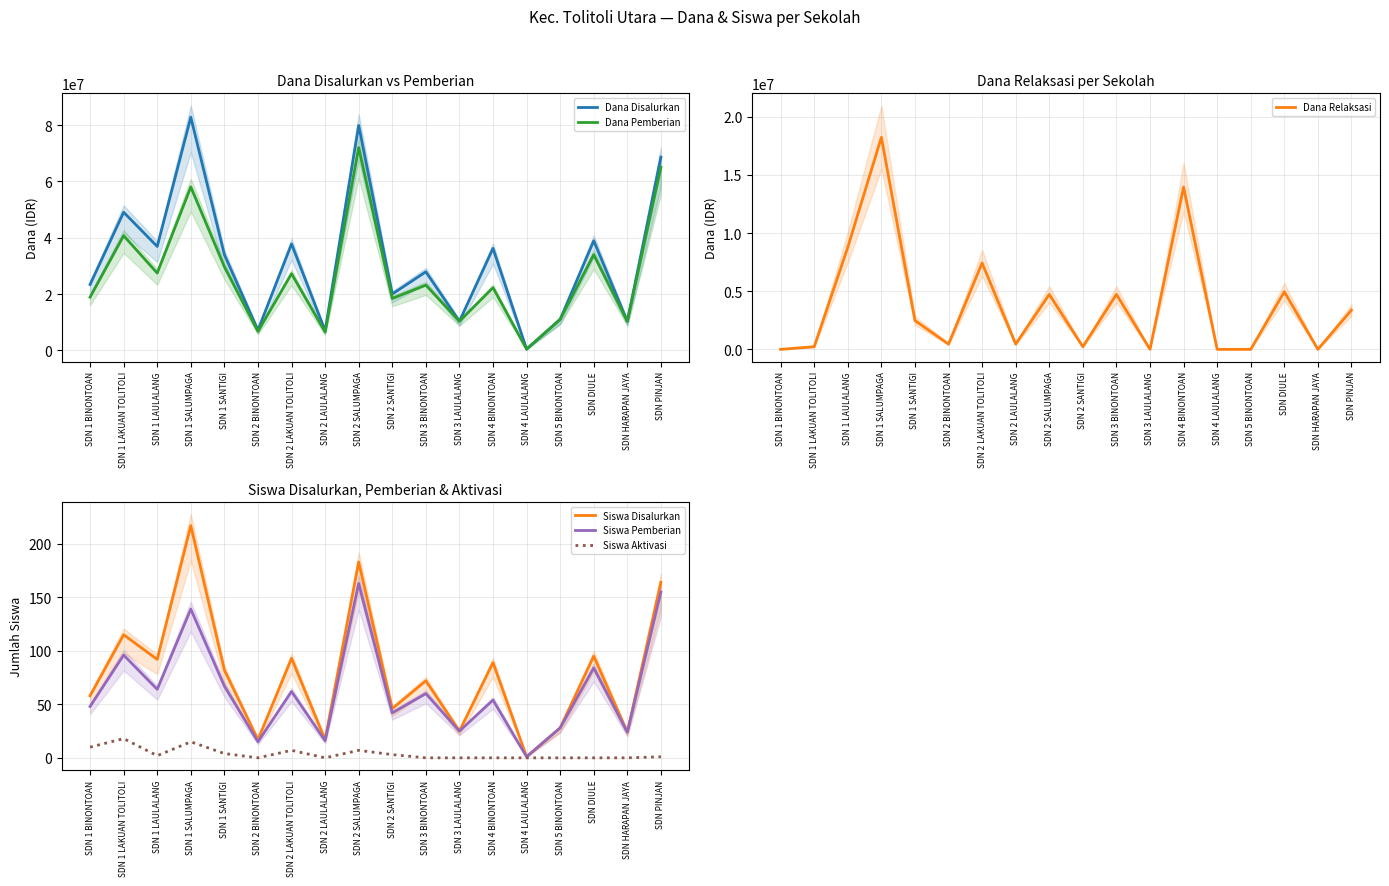

True or false: Siswa Aktivasi and Siswa Disalurkan intersect in this chart.

False